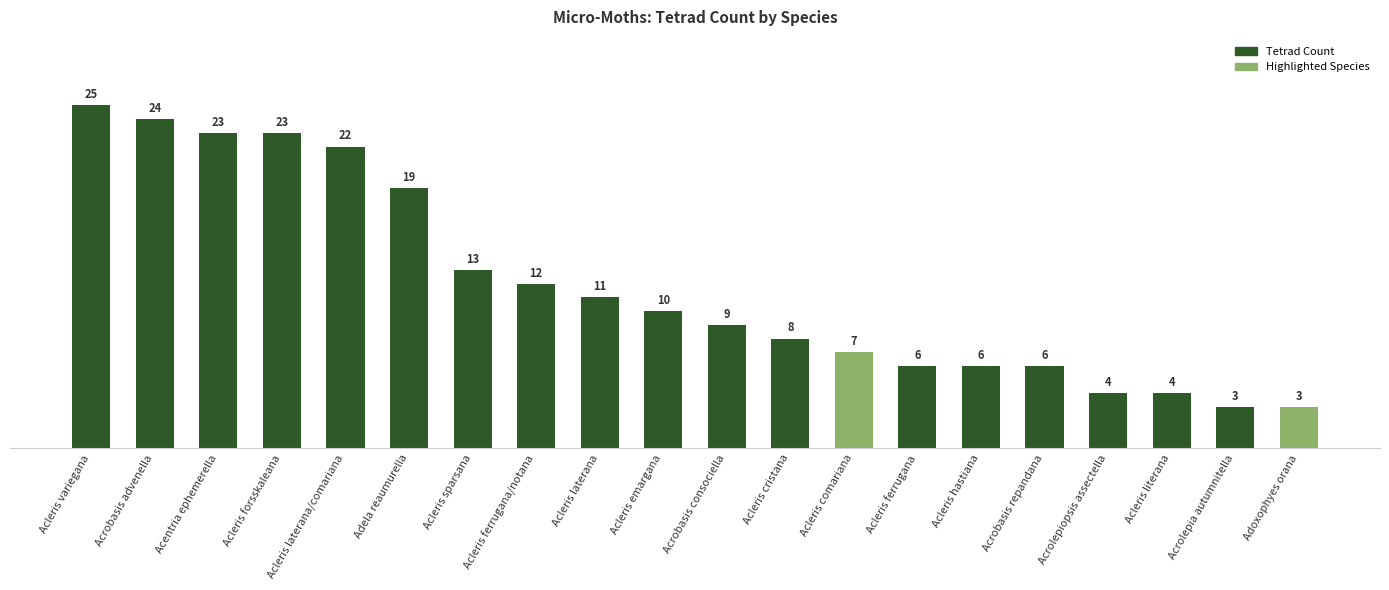

The value at Acleris cristana is 12. True or false?

False